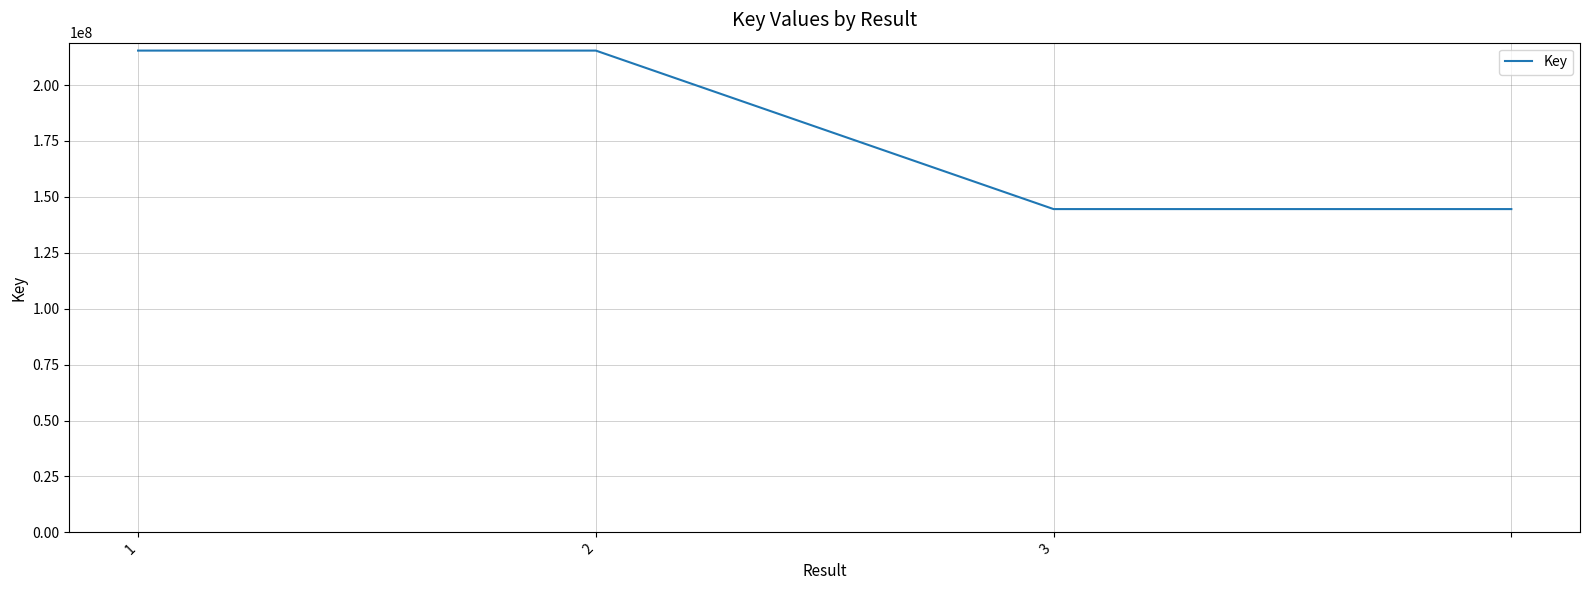

What is the smallest value displayed?

144534903